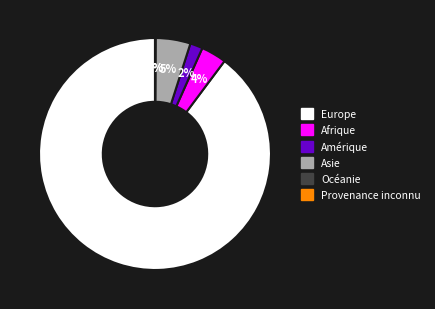

Which category has the biggest portion of the pie?

Europe